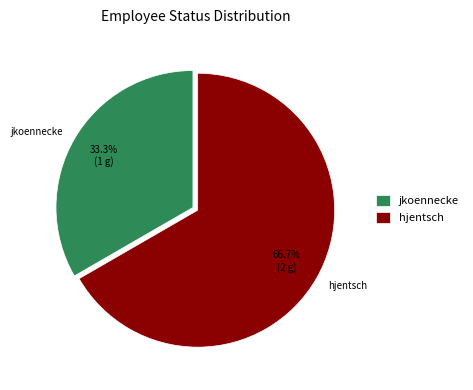

What is the total percentage of hjentsch and jkoennecke?

100.0%